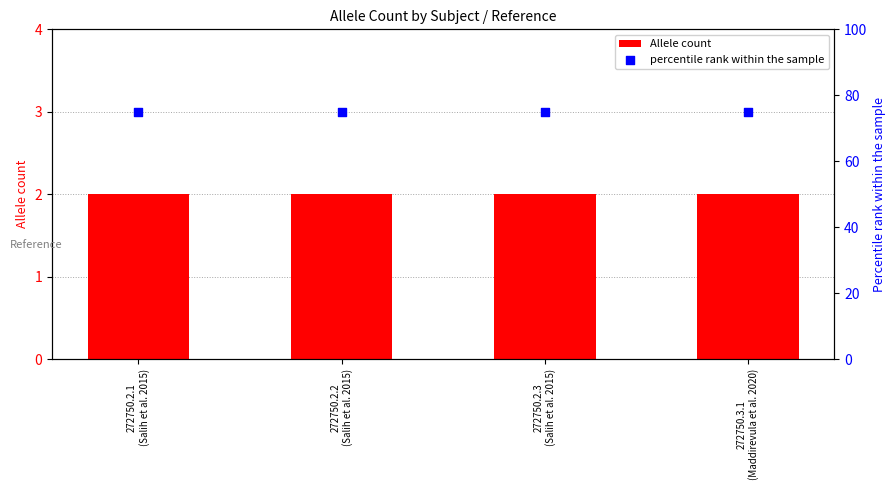

At how many categories does at least one series exceed 15?

4